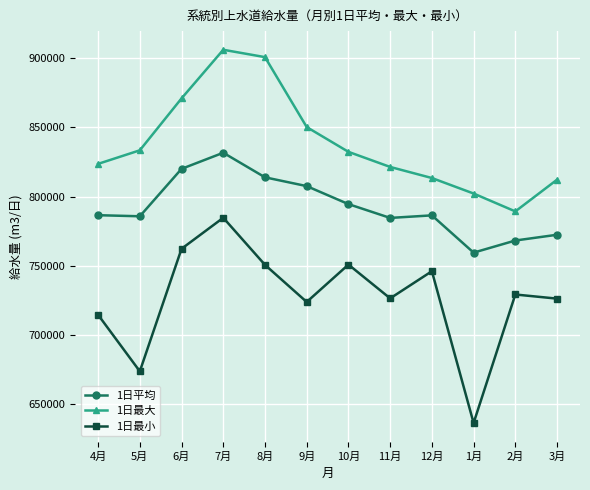

What is the average value of the 1日最大 series?

837928